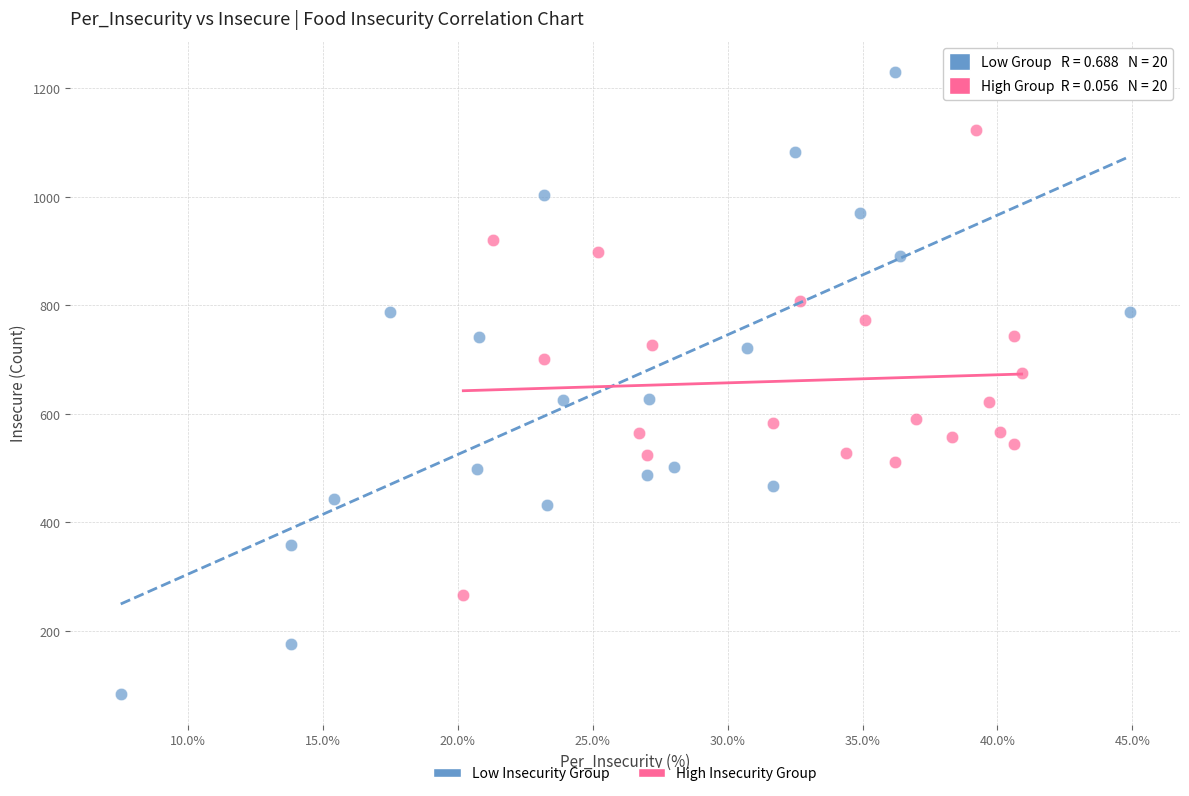

Which series reaches the maximum Y coordinate?

Low Insecurity Group